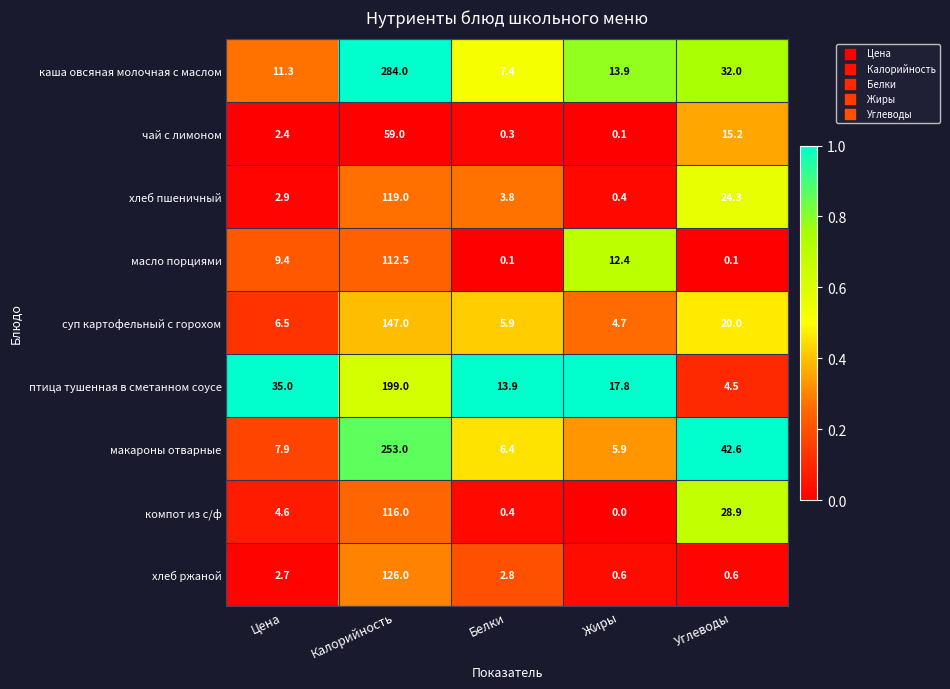

Which series has the largest total across all categories?

каша овсяная молочная с маслом